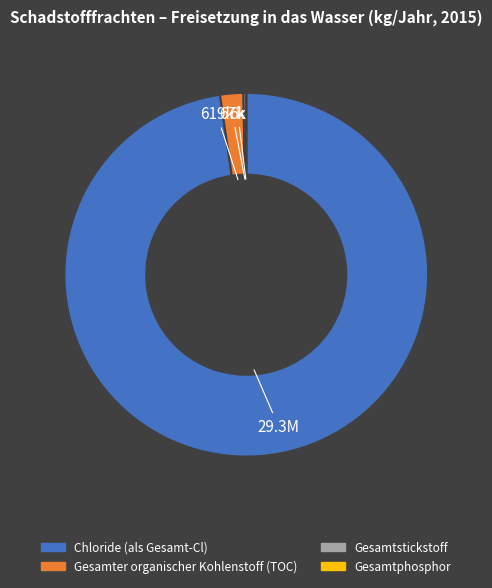

True or false: Gesamter organischer Kohlenstoff (TOC) accounts for 2% of the total.

True